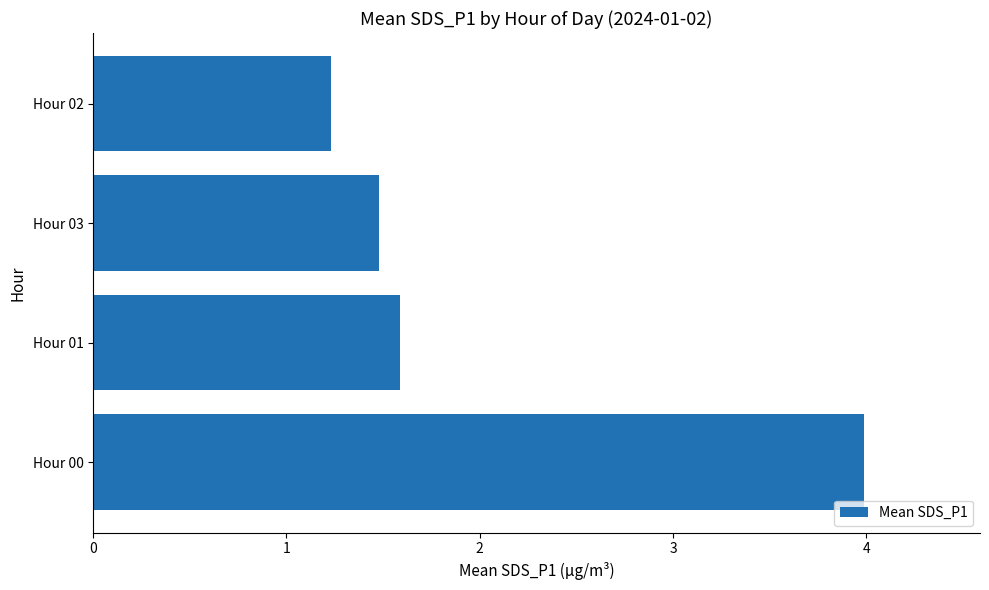

Between Hour 01 and Hour 02, which is larger?

Hour 01